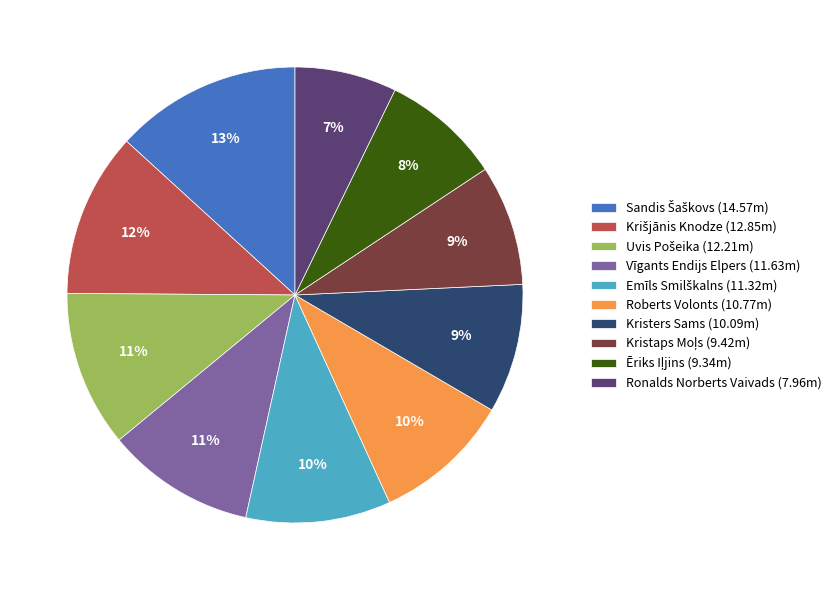

Do Ronalds Norberts Vaivads (7.96m) and Kristers Sams (10.09m) together represent more than half of the pie?

No